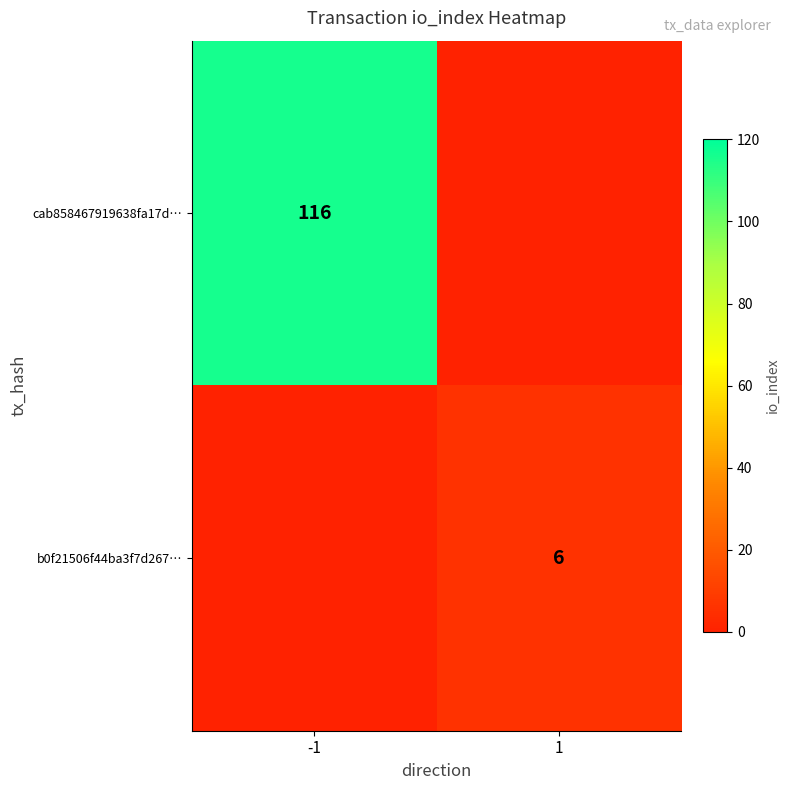

Count the number of categories in the chart.

2